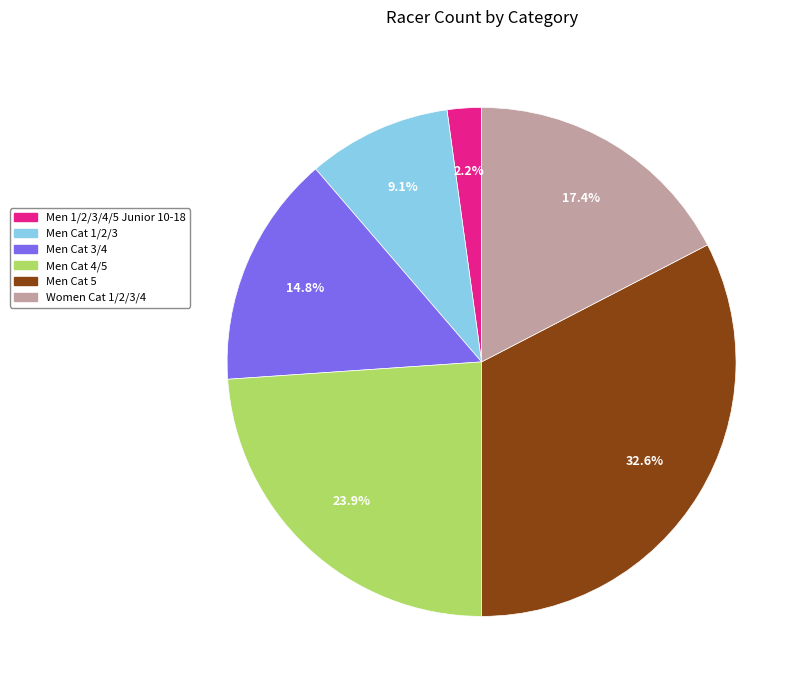

To the nearest percent, what is the difference between the largest and smallest slice percentages?

30%